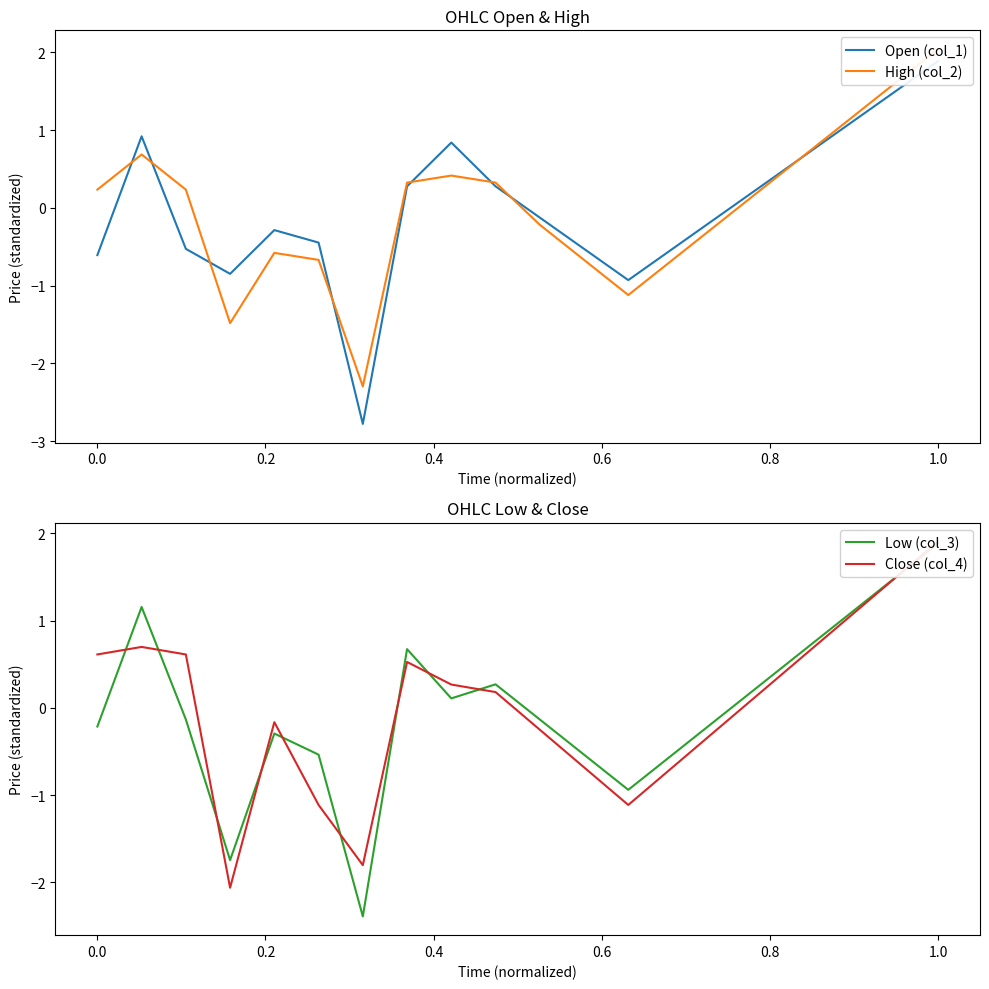

Which series has the widest spread of values?

Open (col_1)